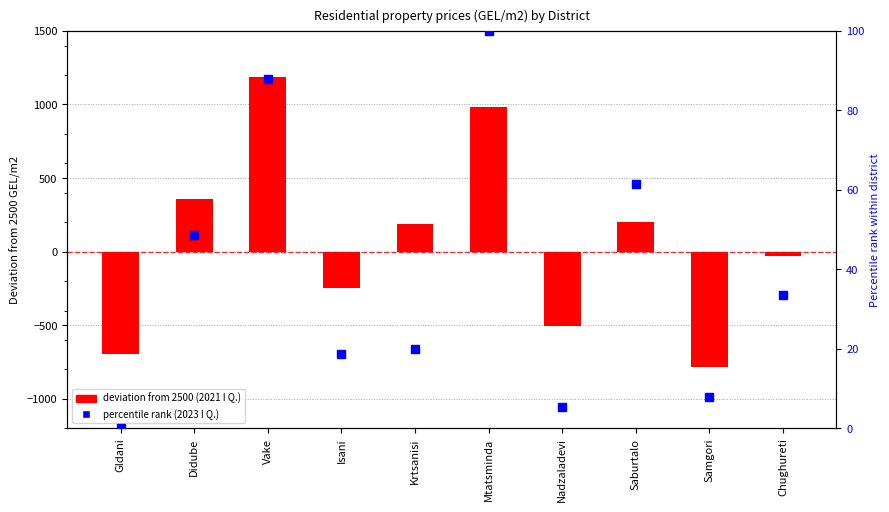

What is the change in value from Krtsanisi to Saburtalo?

+41.7